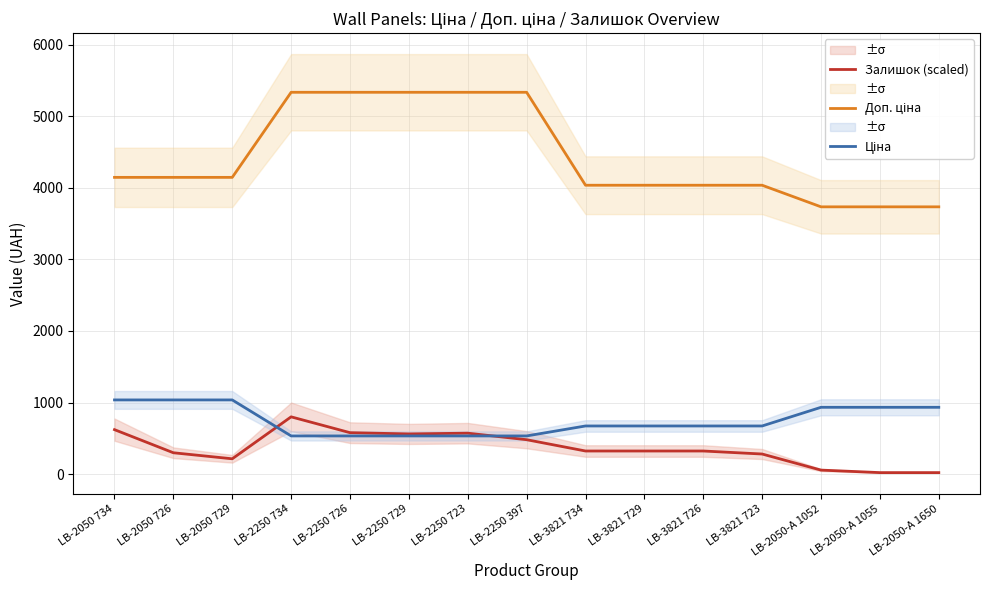

What is the value of the Доп. ціна point at the 2nd from the left?

4145.9